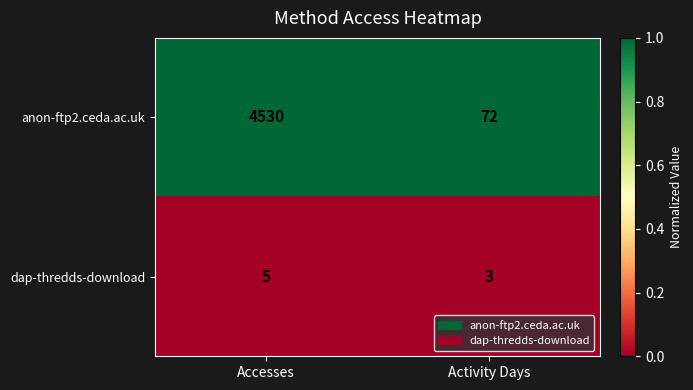

At which category does the chart reach its minimum across all series?

Activity Days